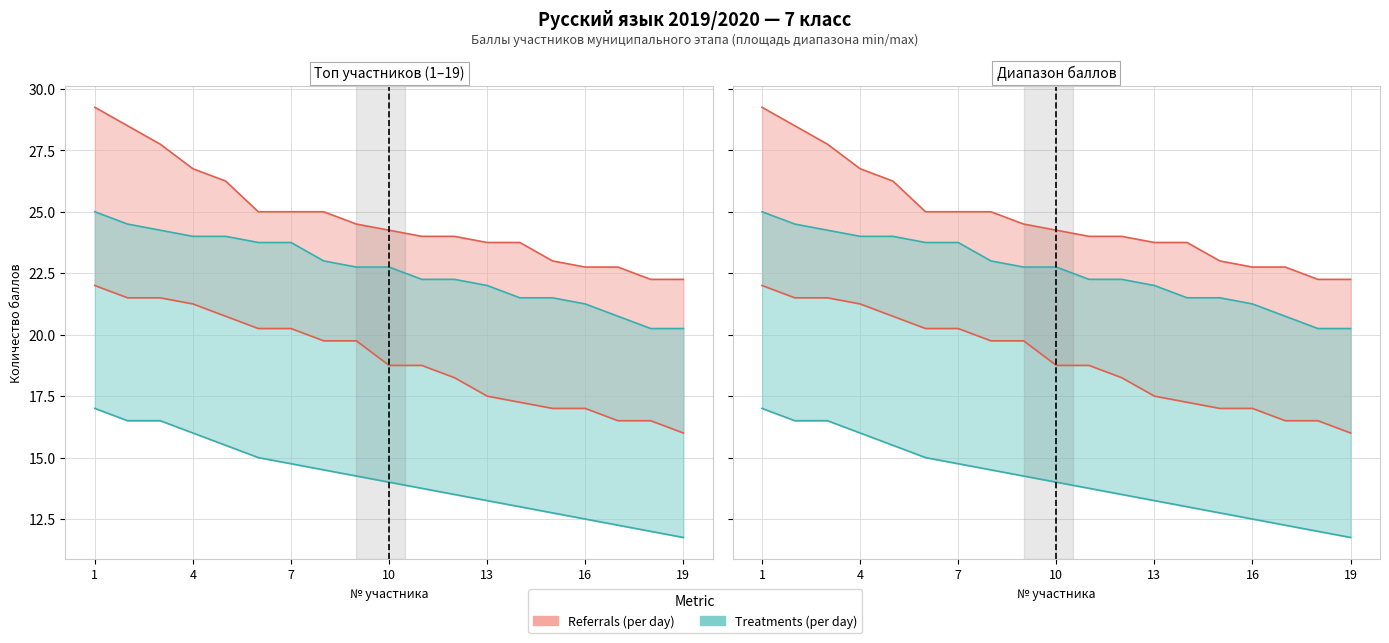

Which series has the largest total across all categories?

Referrals (max)